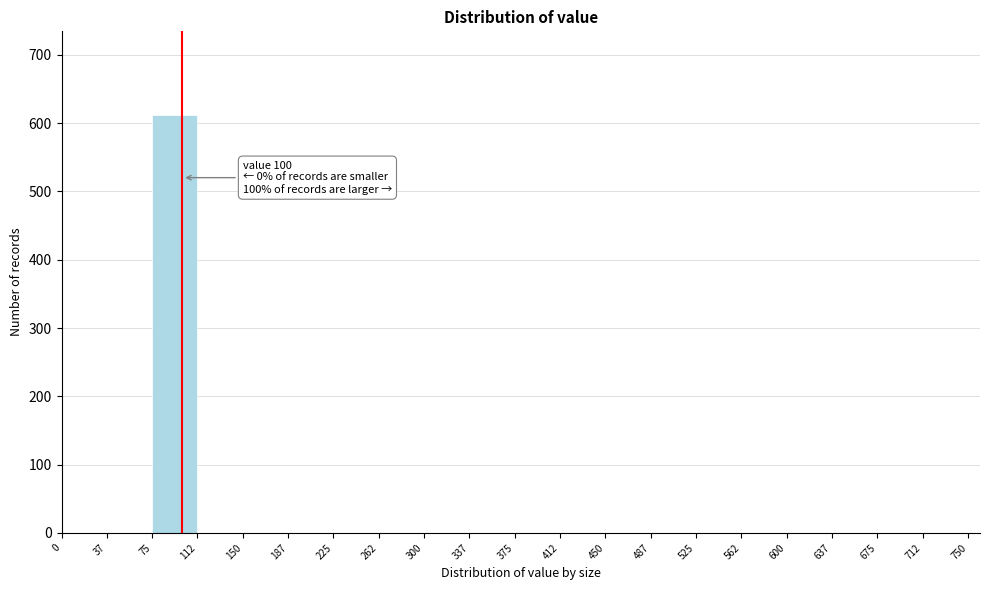

Which range on the x-axis has the tallest bar?

75 to 112